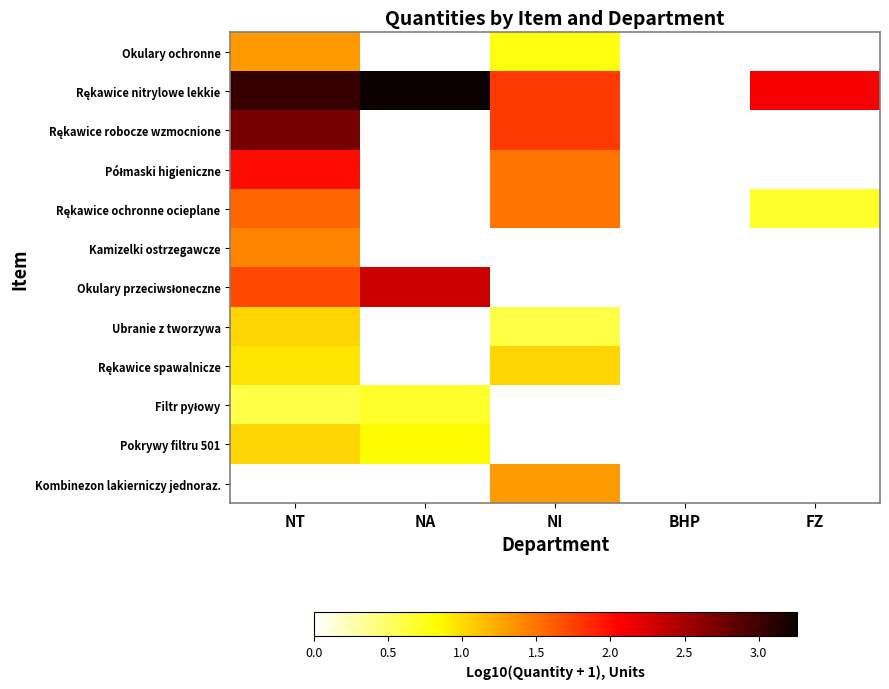

What is the difference between the maximum and minimum values in the Okulary ochronne series?

0.5